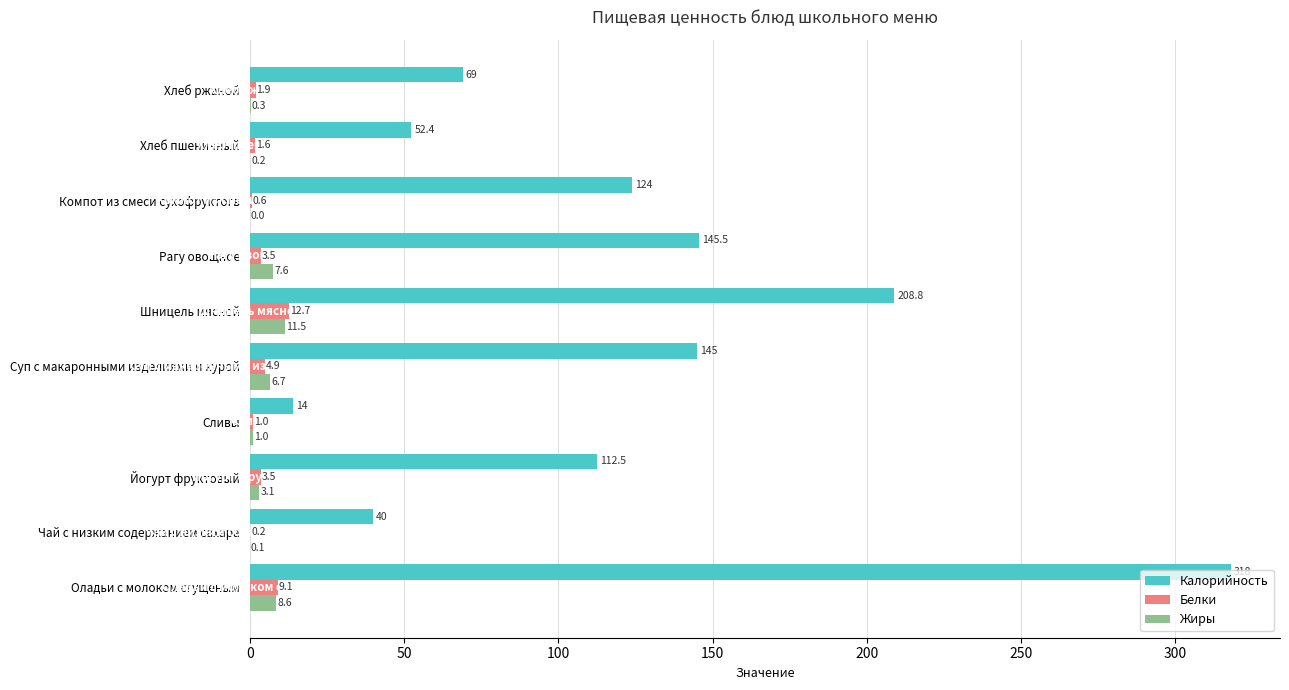

Is it true that Жиры equals 1.0 at Сливы?

True